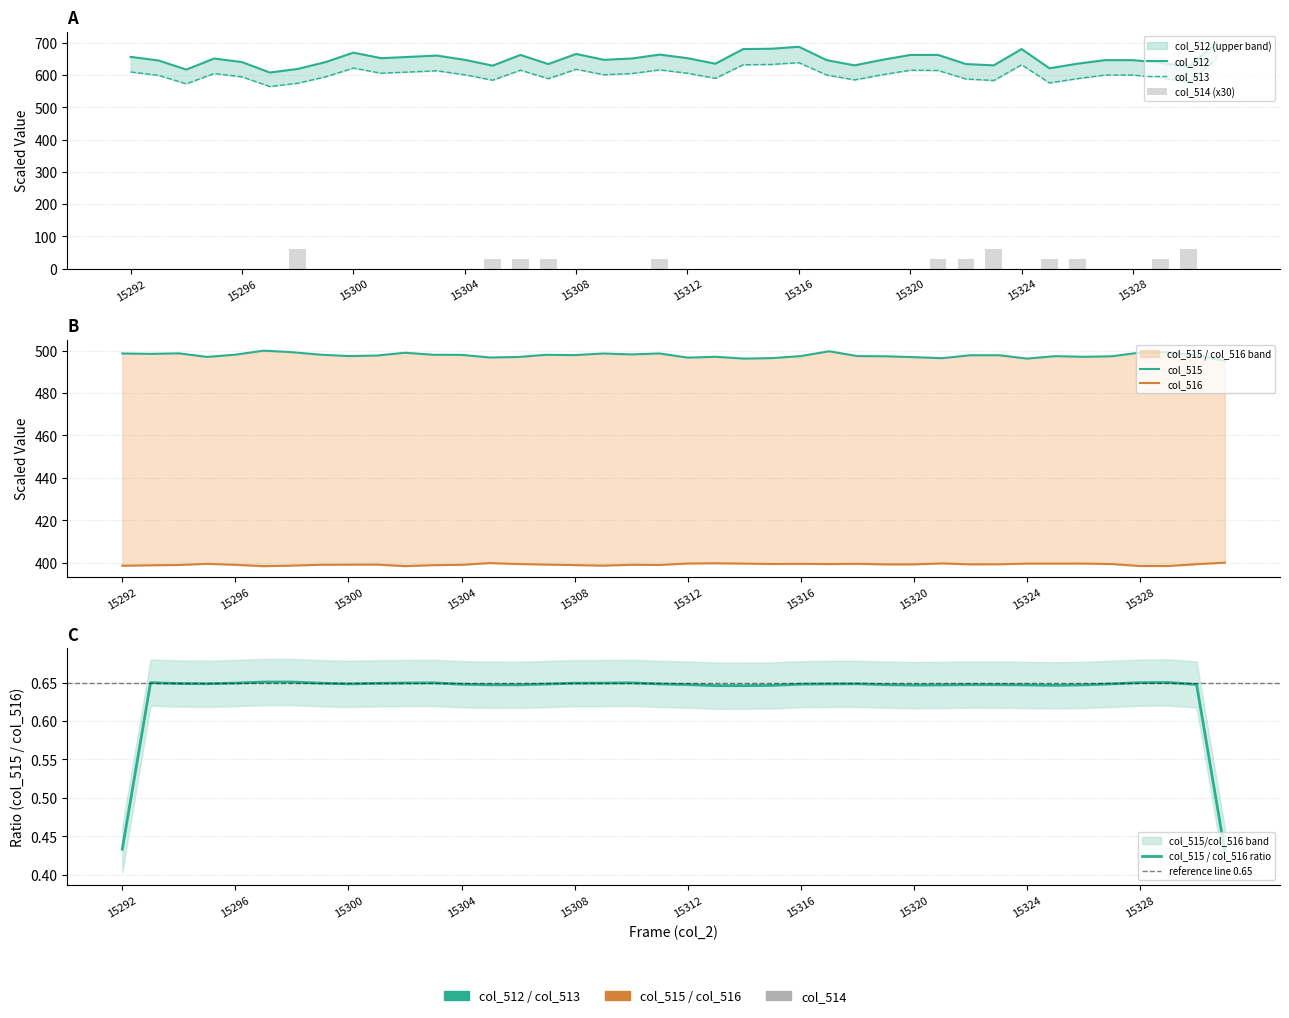

Which category has the highest value across all series?

15331